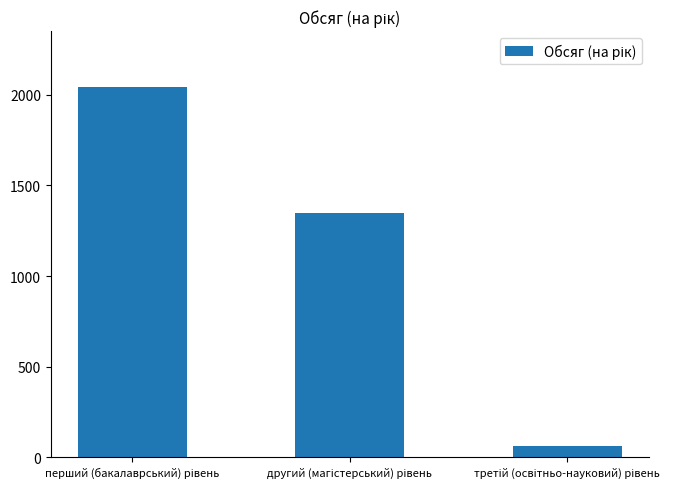

What is the minimum value shown in the chart?

65